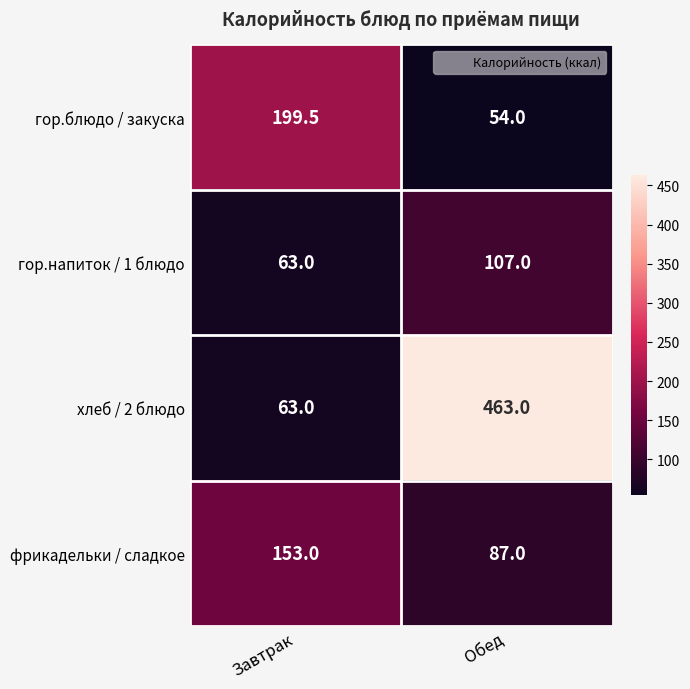

Which series has the largest range (max minus min)?

хлеб / 2 блюдо